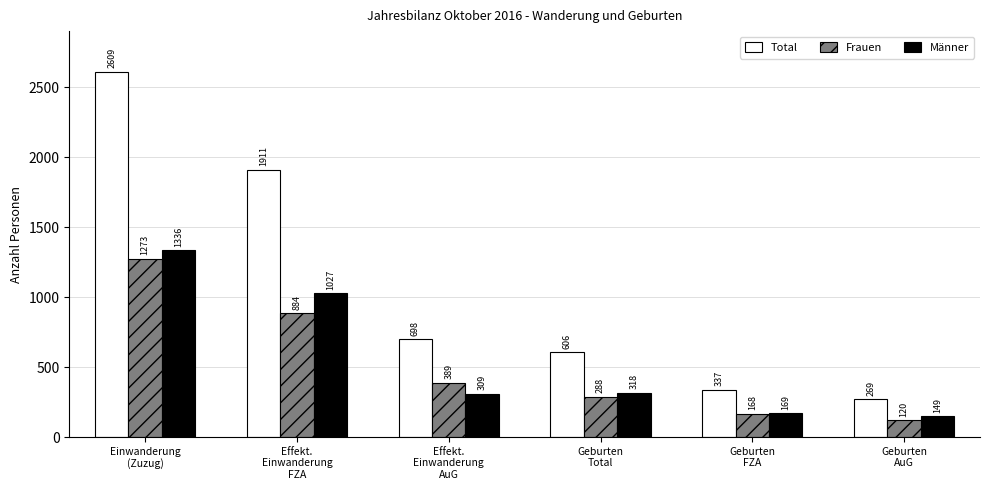

Where is Total nearest to the value 1439?

Effekt.
Einwanderung
FZA